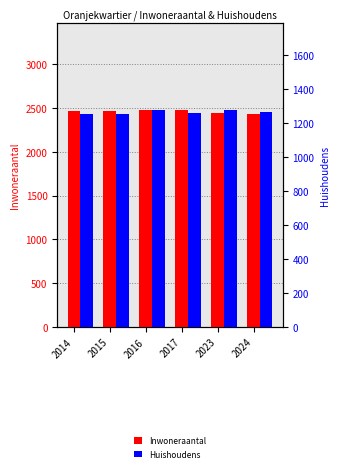

How many Inwoneraantal values are between 2442 and 2475?

4